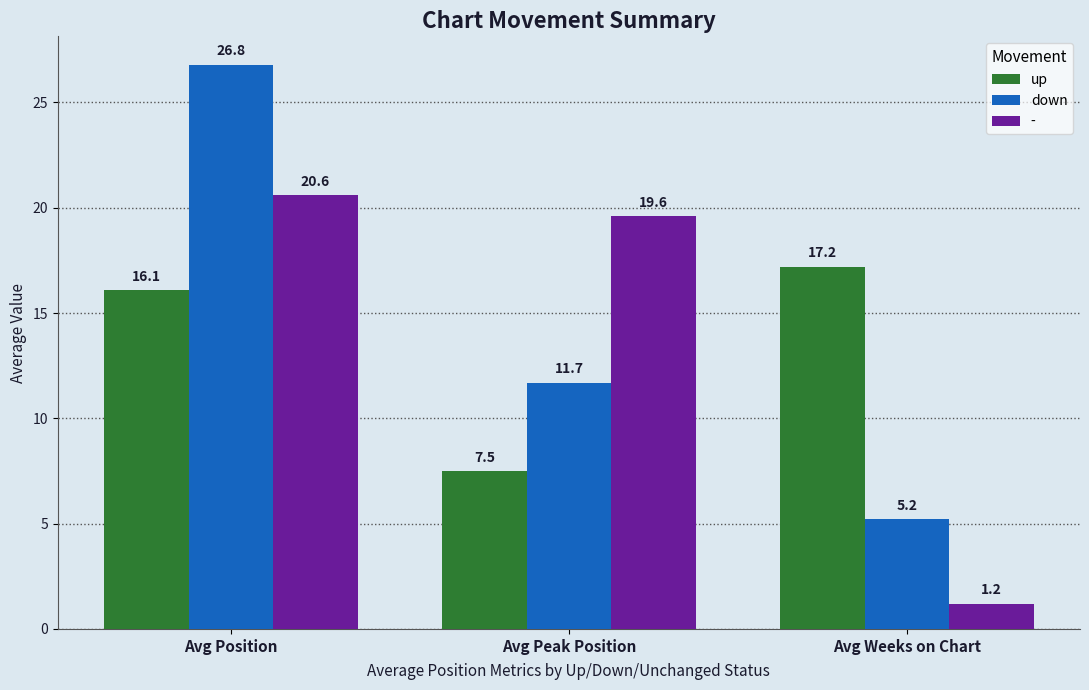

The value of up at Avg Position is 10.1. True or false?

False